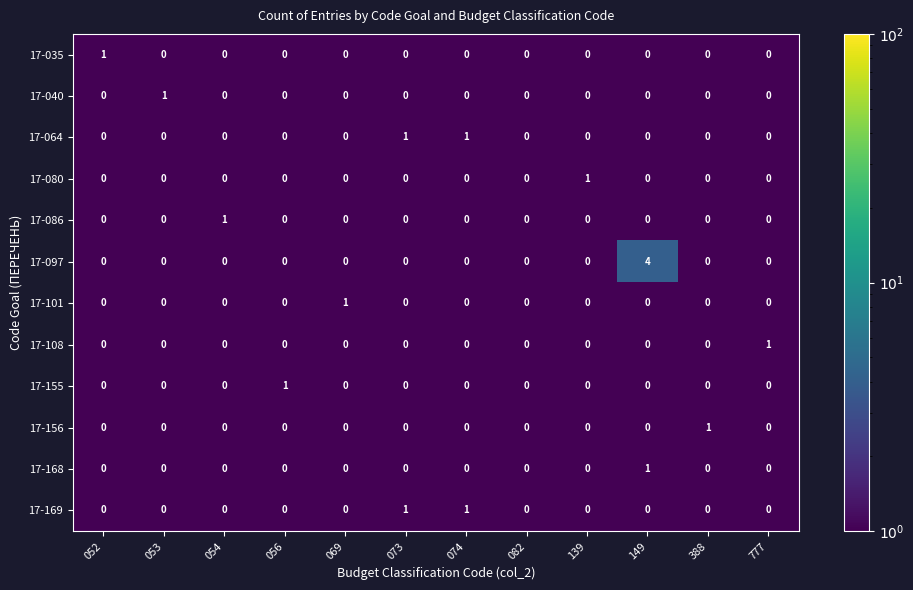

The value of 17-086 at 053 is 0. True or false?

True